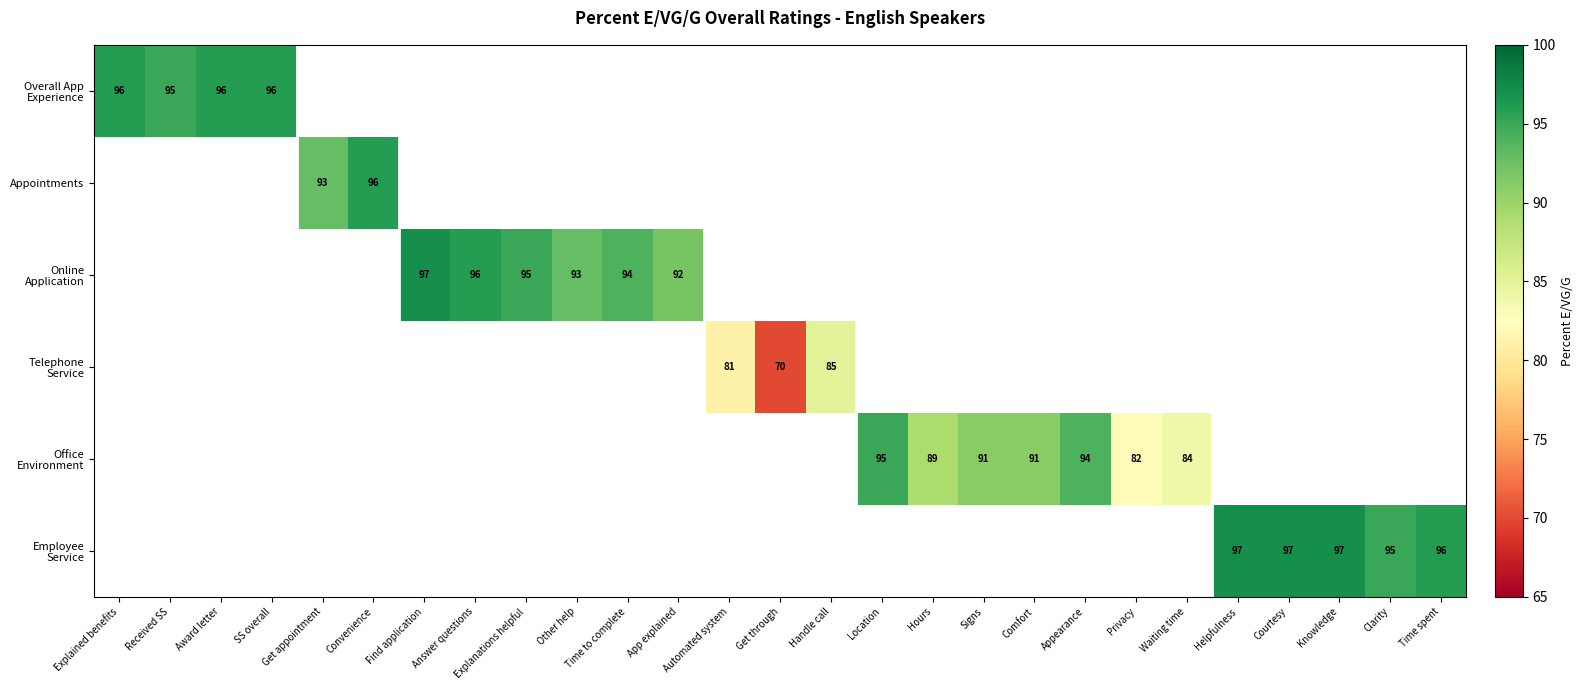

How many categories are shown in the chart?

27